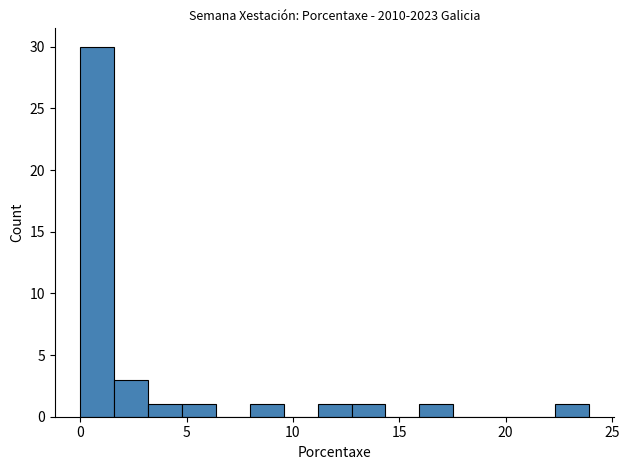

Around what value on the x-axis is the tallest bar? Give the approximate position of its centre, as read against the axis.

1.0